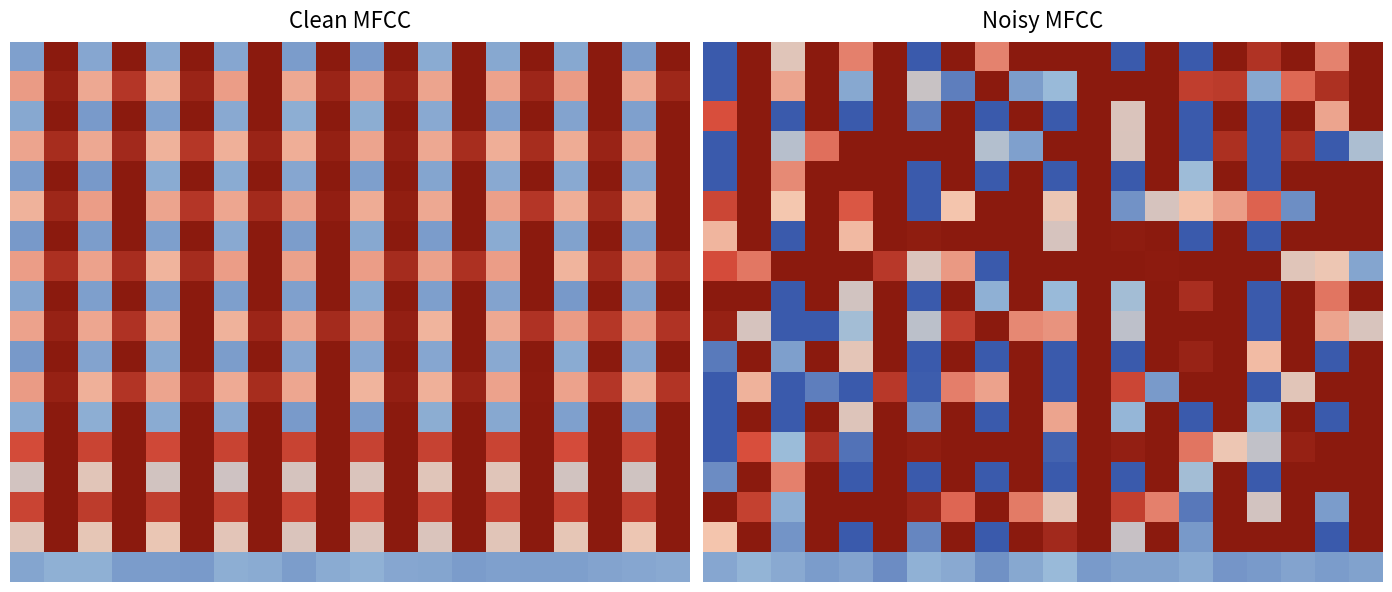

At which category is the sum across all series the highest?

13